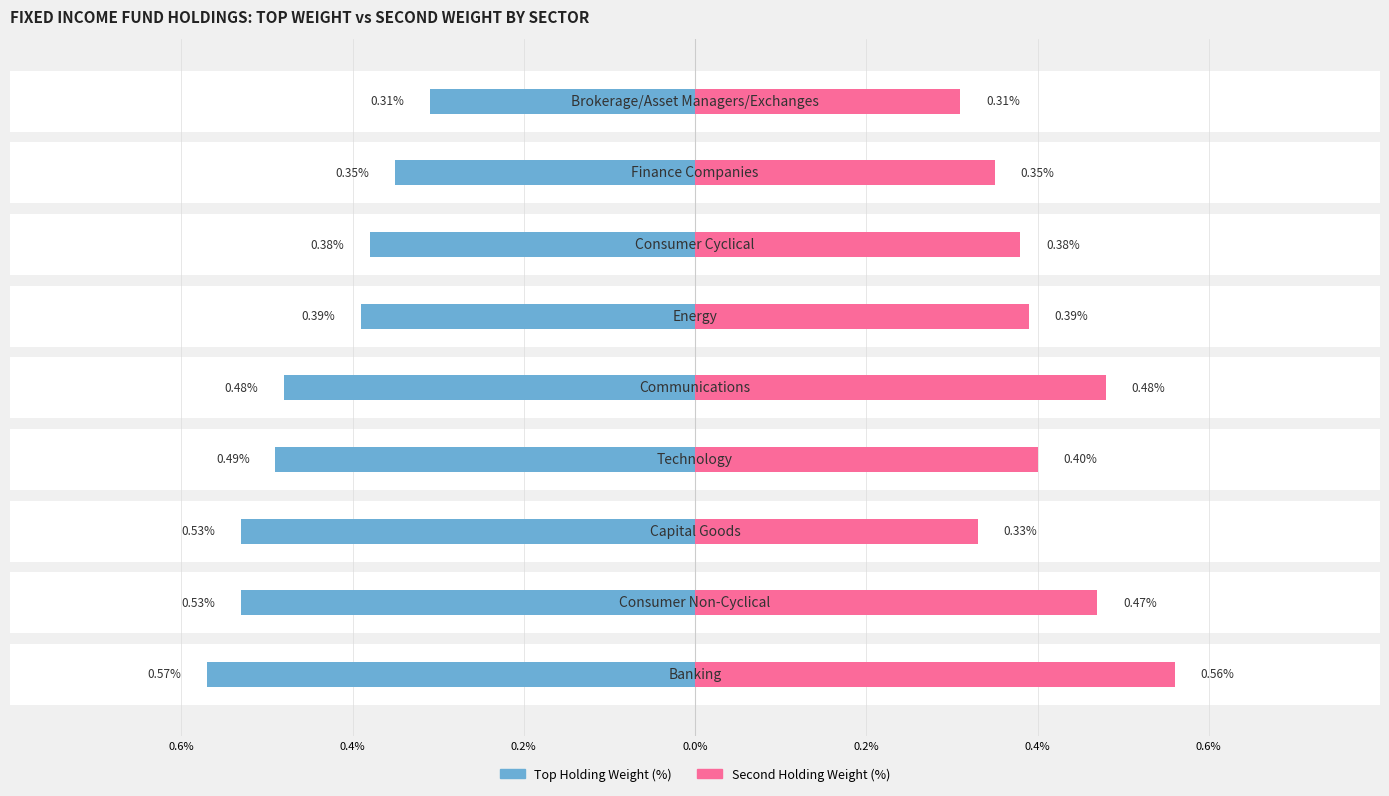

Is it true that Second Holding Weight (%) equals 2.6 at 0.0%?

False